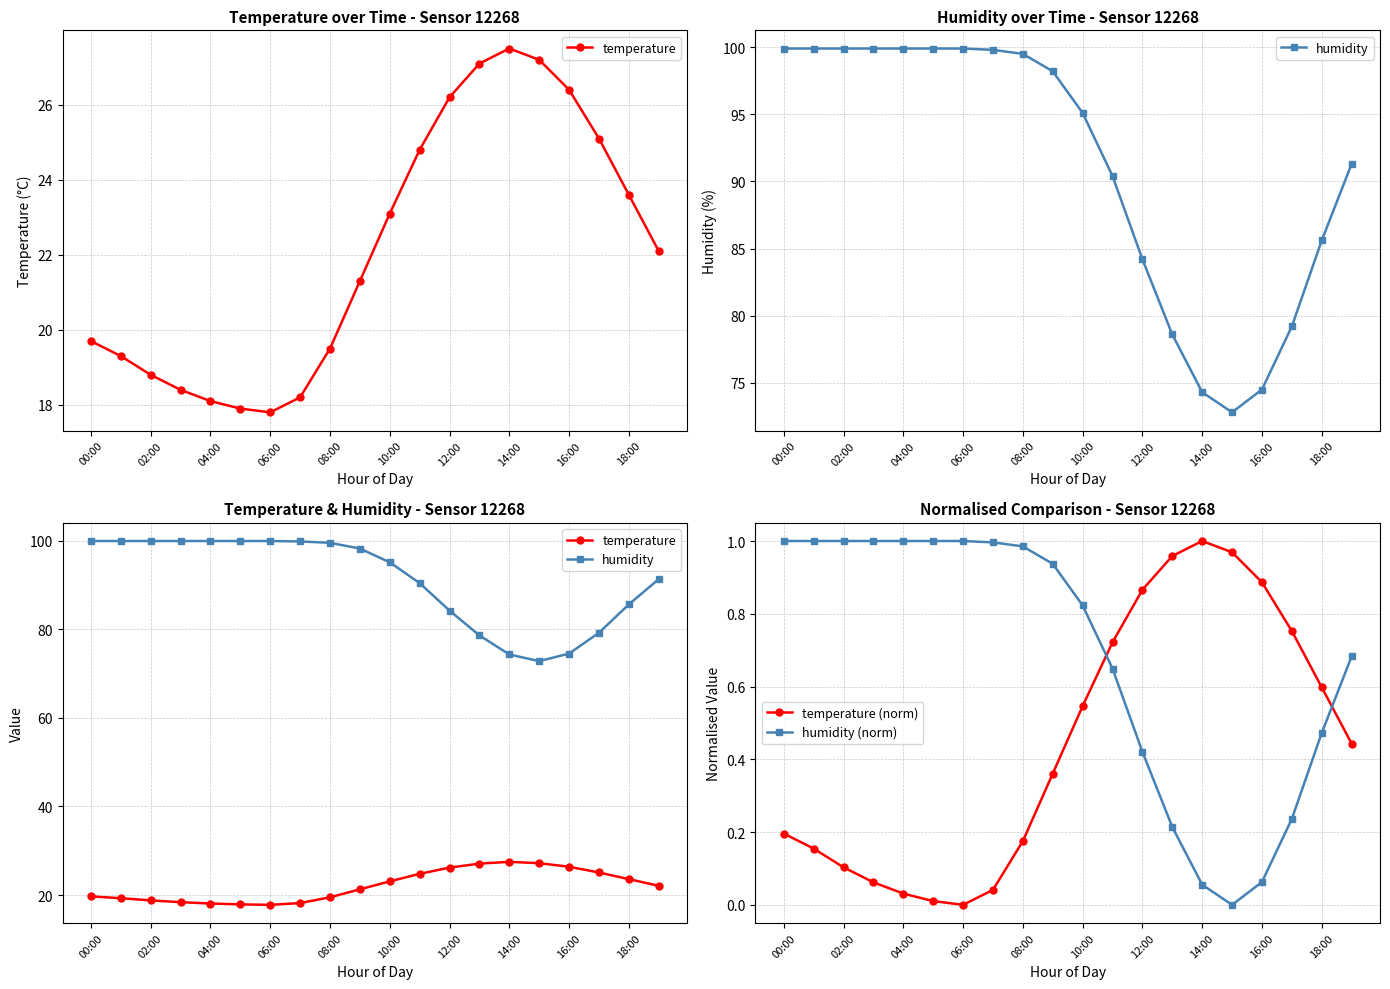

What are all the series names shown in the legend?

temperature, humidity, temperature (norm), humidity (norm)